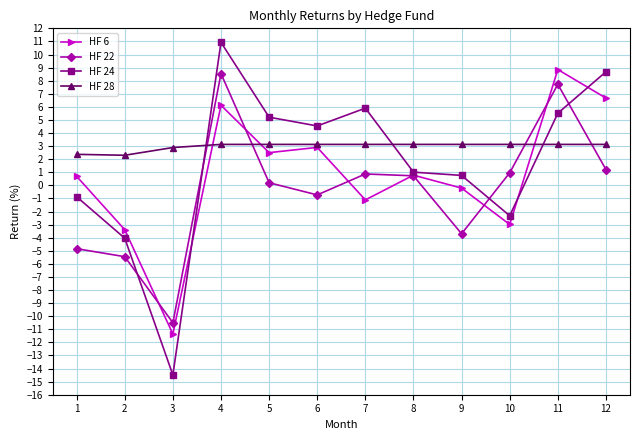

At which category does HF 6 reach its first local valley?

3